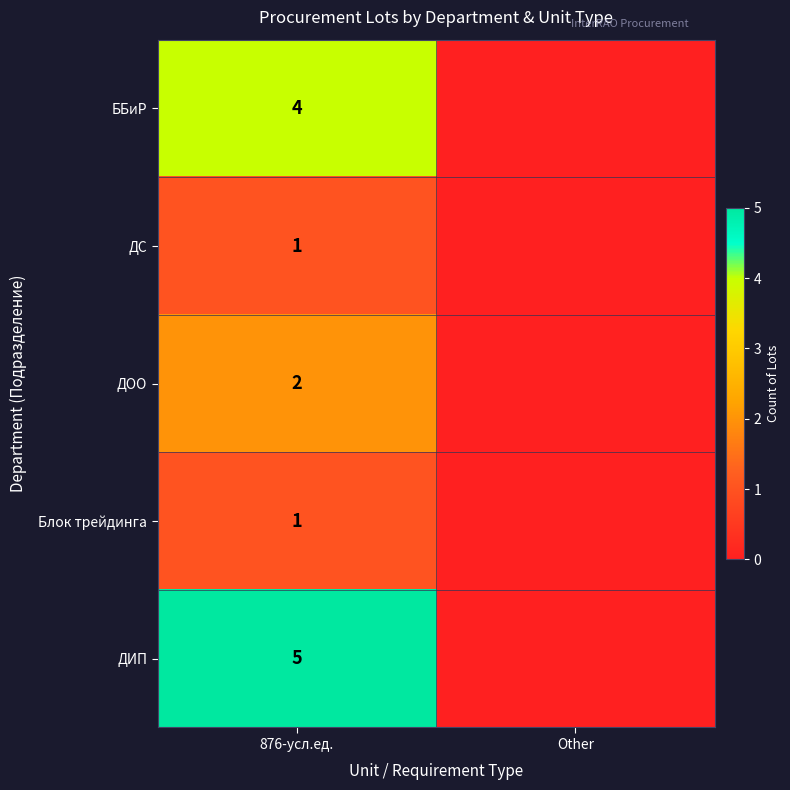

What is the total value across all series at 876-усл.ед.?

13